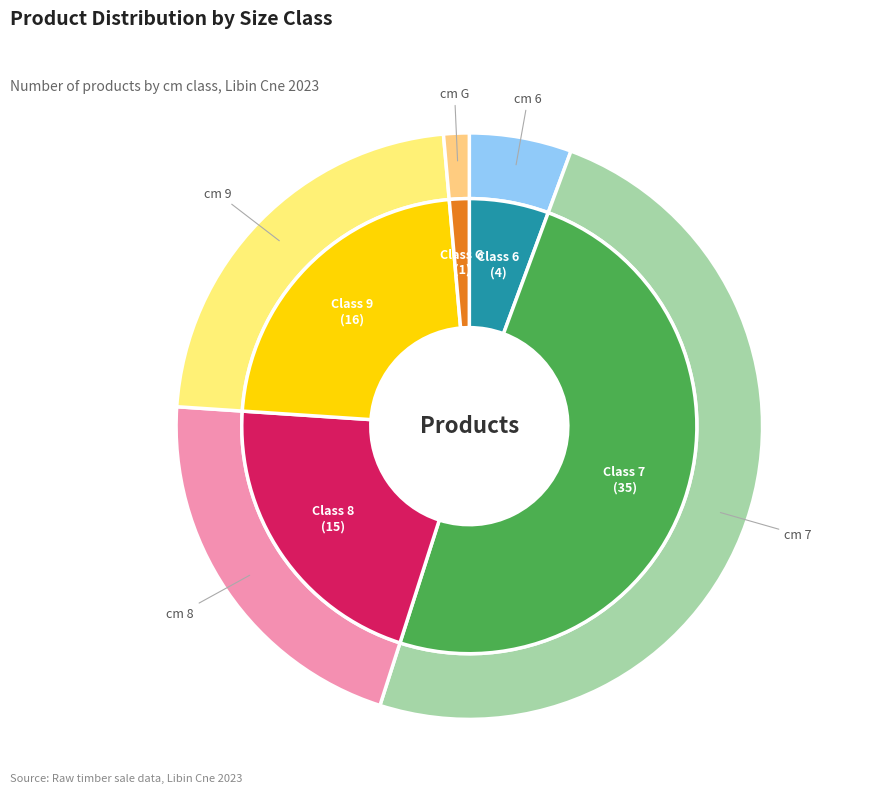

To the nearest percent, what is the combined percentage of 9 and G?

24%